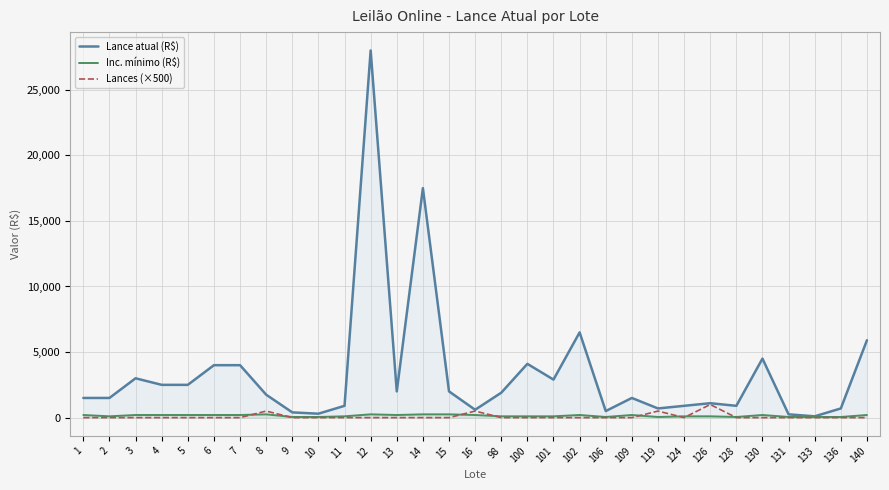

Which series has the largest total across all categories?

Lance atual (R$)